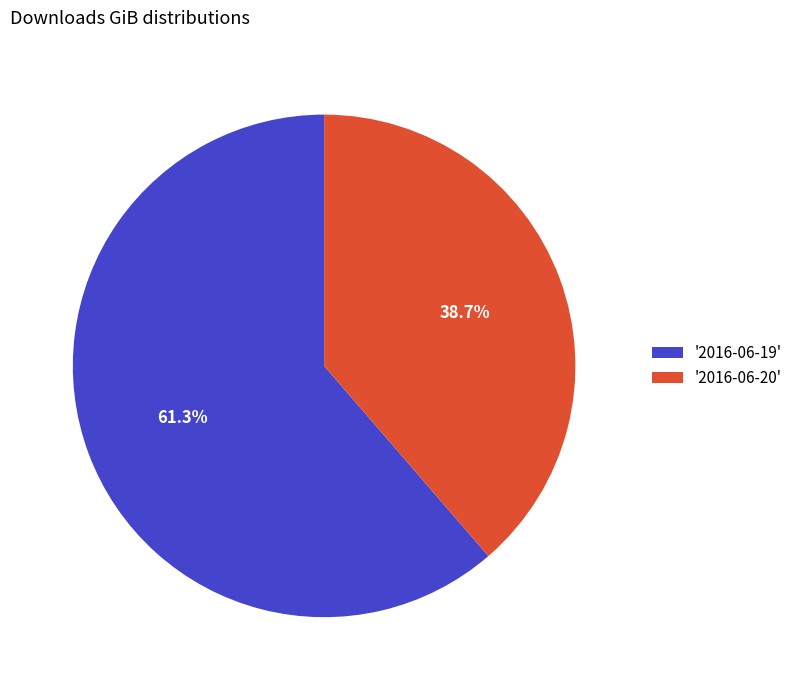

What portion of the pie excludes '2016-06-19'?

38.7%